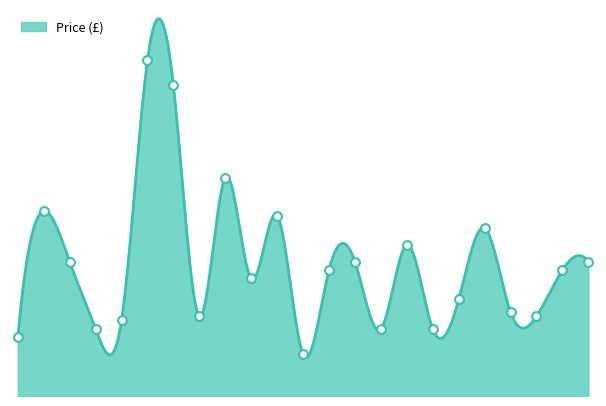

What is the ratio of the value at Lot 3 to the value at Lot 21?

0.3